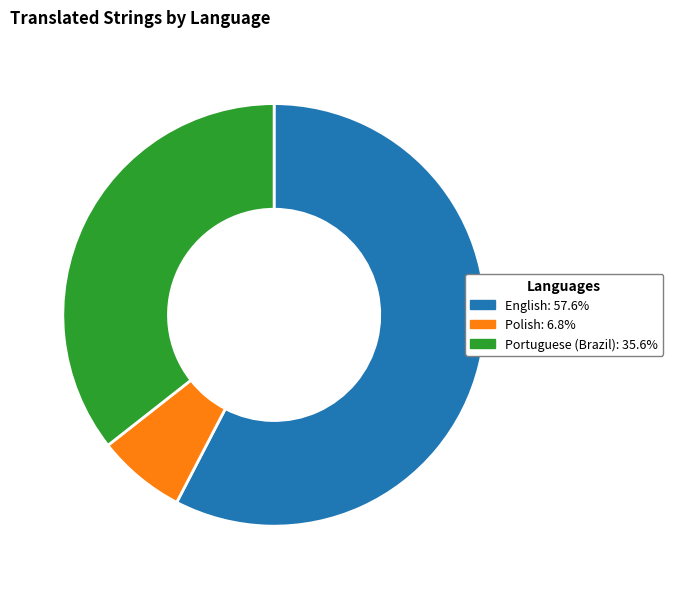

Does any single category account for the majority?

Yes